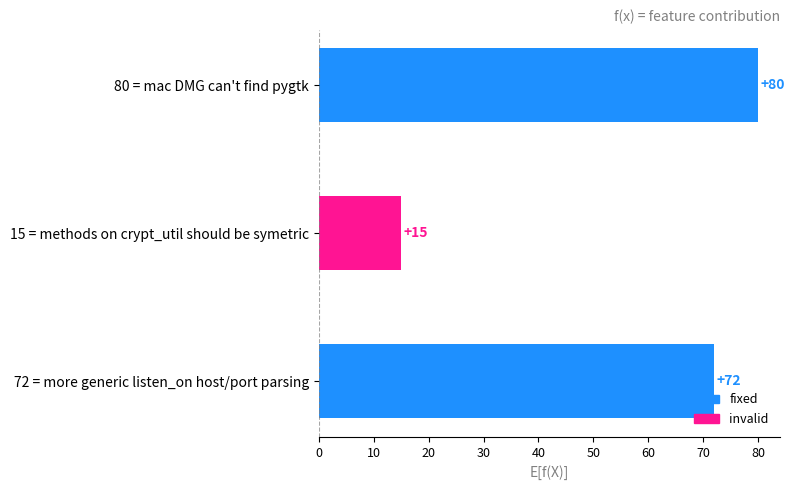

What position from the top is 72 = more generic listen_on host/port parsing?

3